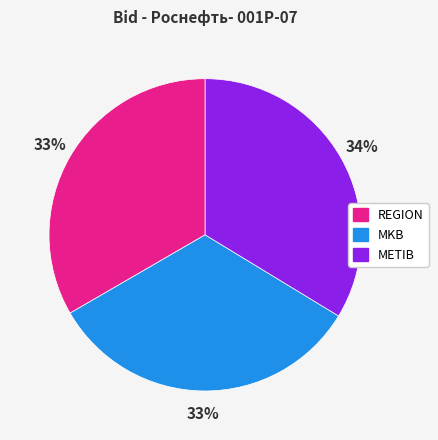

Does MKB account for over 50% of the chart?

No